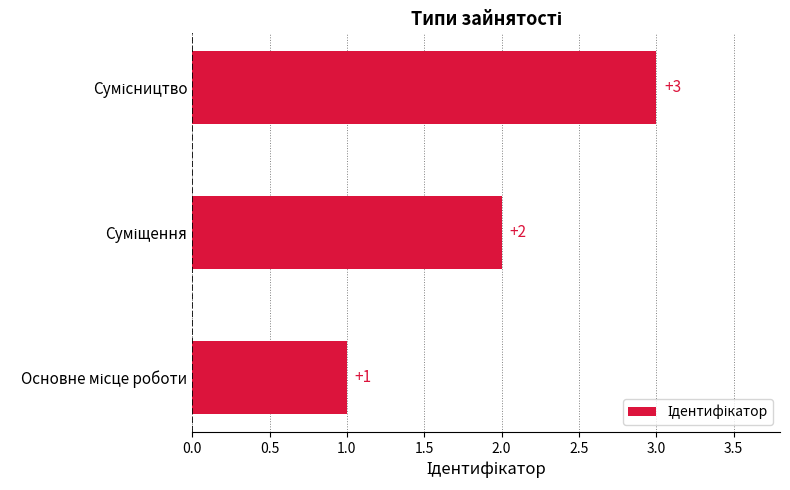

Count the values in the range 1 to 3.

3